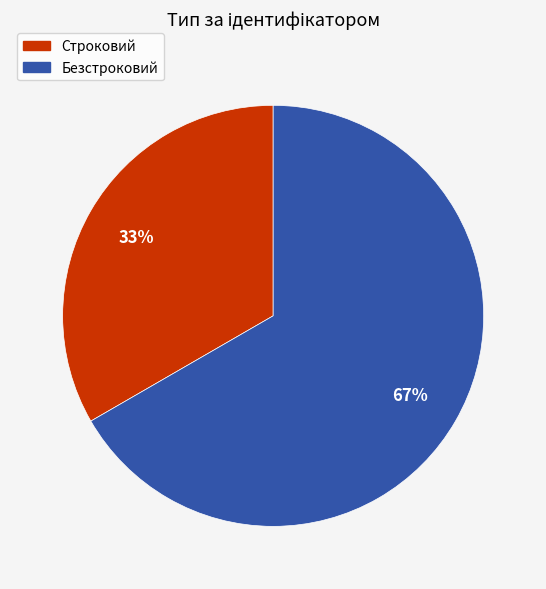

To the nearest percent, what is the average slice percentage?

50%